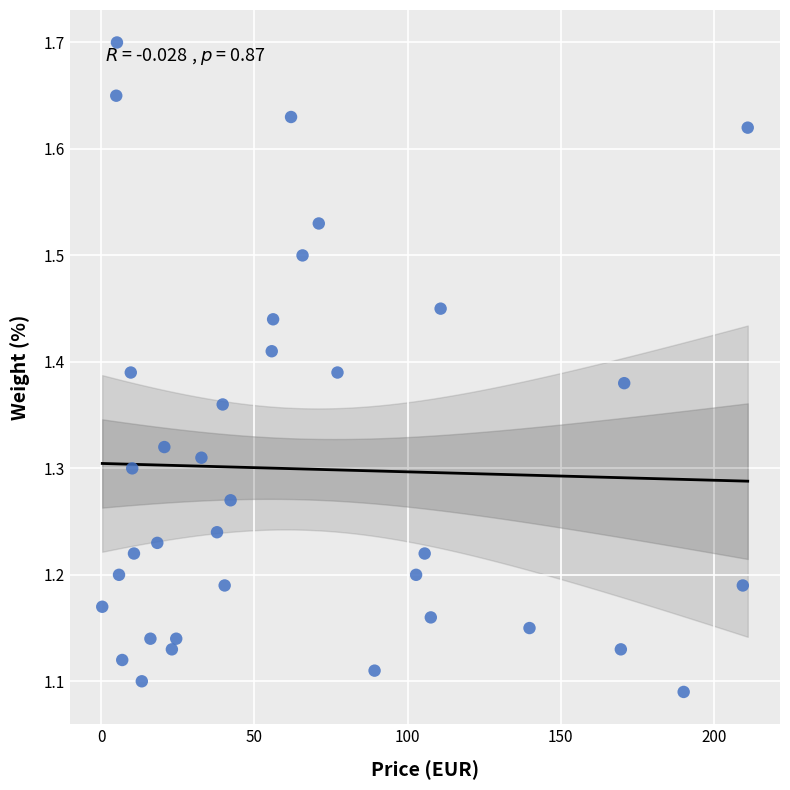

What is the range of X values (max minus min)?

210.6